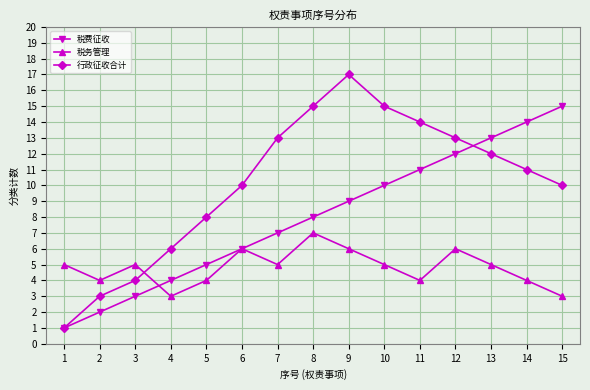

At which category is the sum across all series the highest?

9